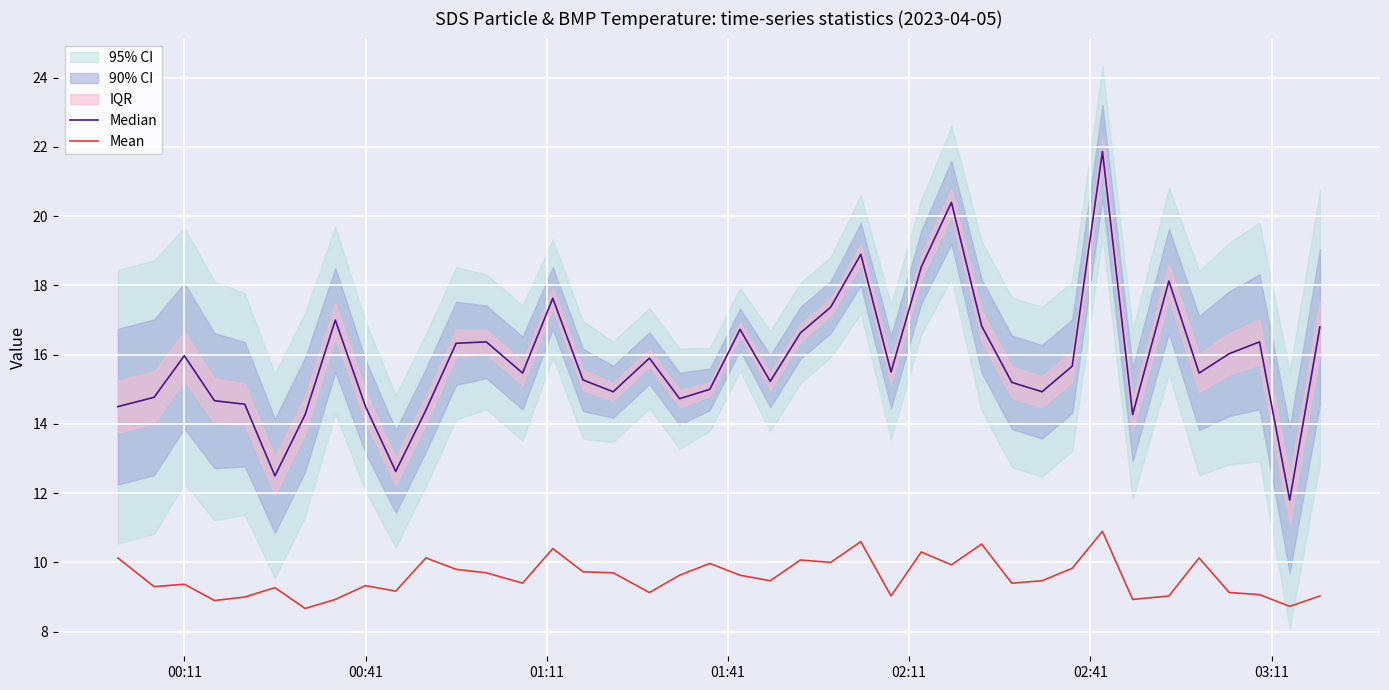

True or false: Median has more than 2 interior local peaks.

True